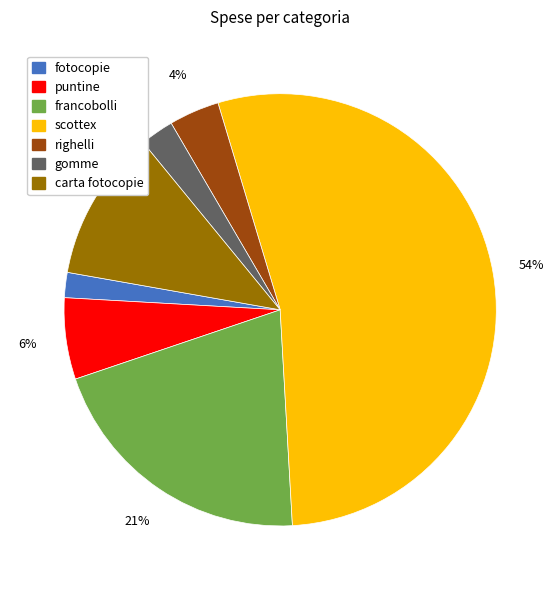

Which slice is the smallest?

fotocopie